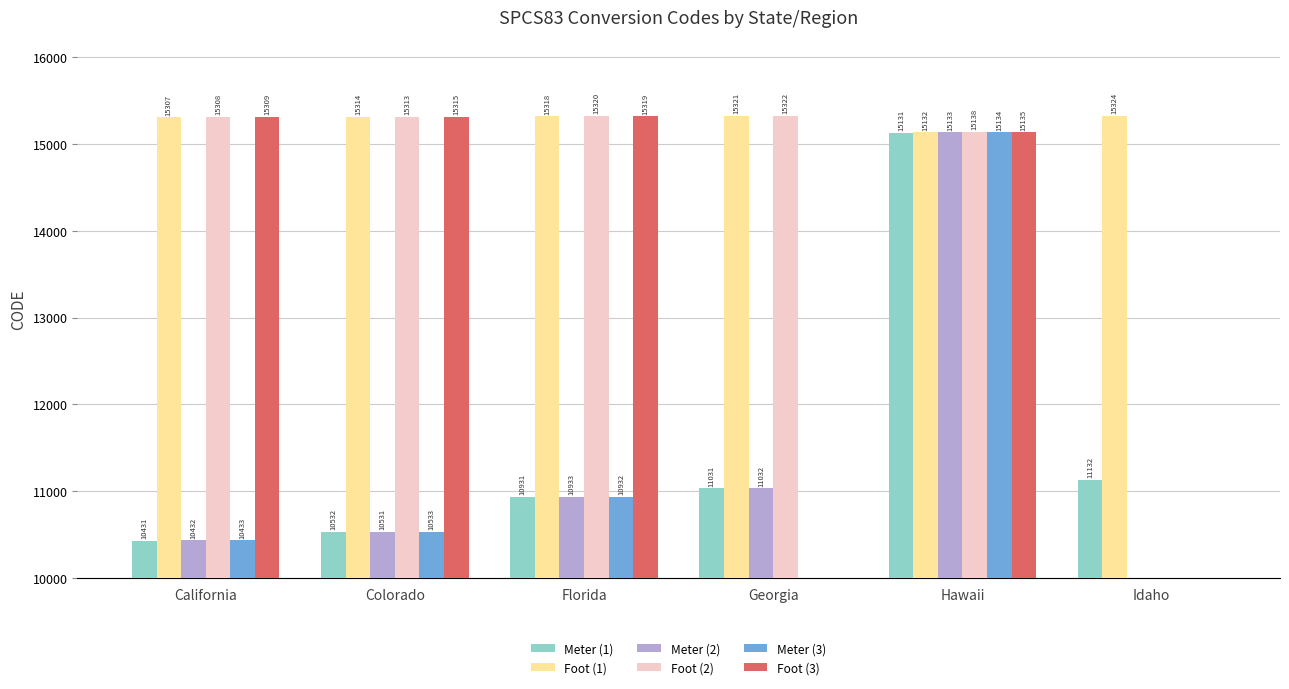

Does the chart contain stacked bars?

No